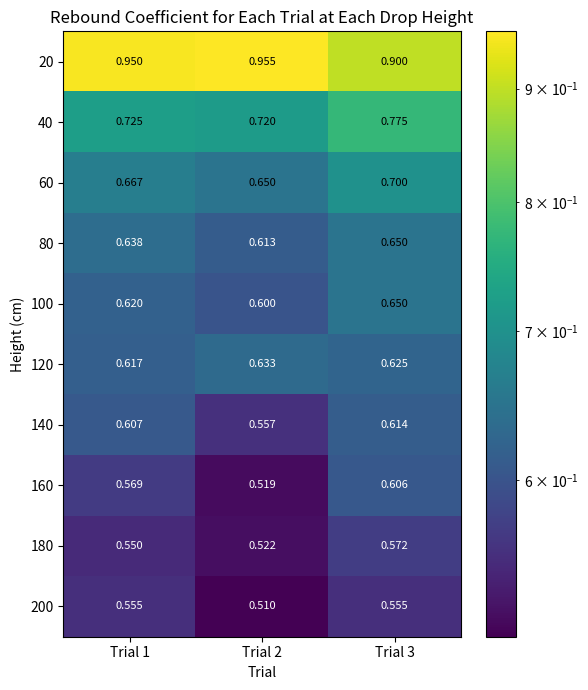

Between Trial 3 and Trial 2, which is larger?

Trial 2